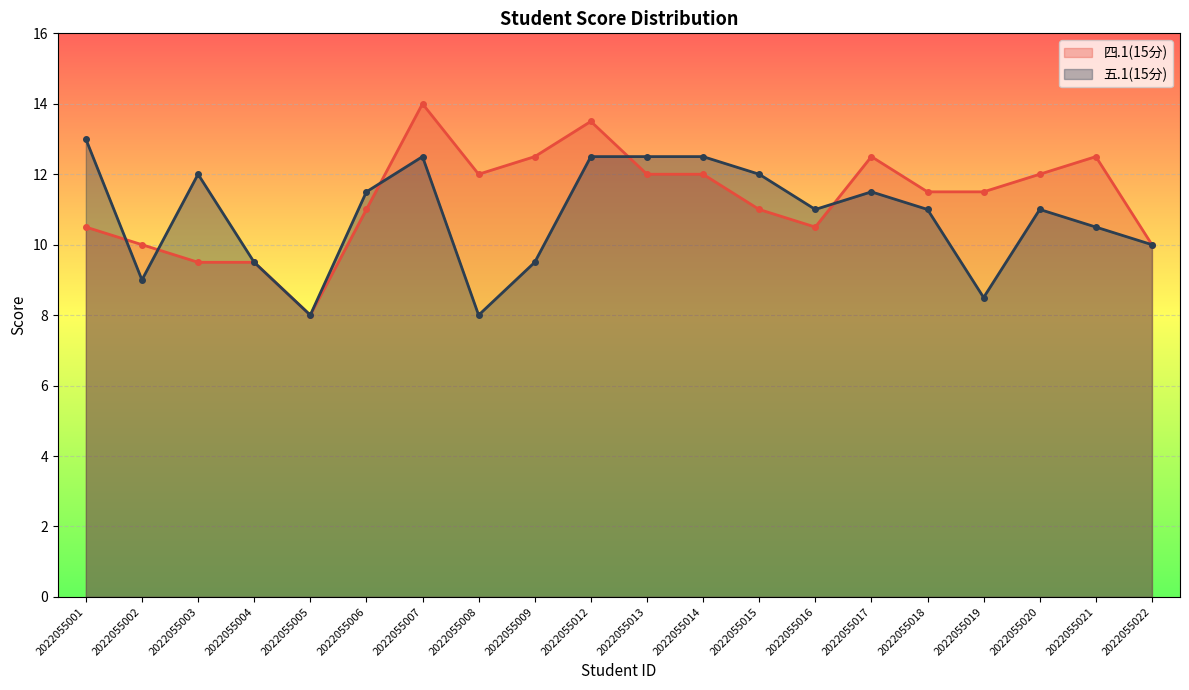

How many lines are shown in the chart?

2